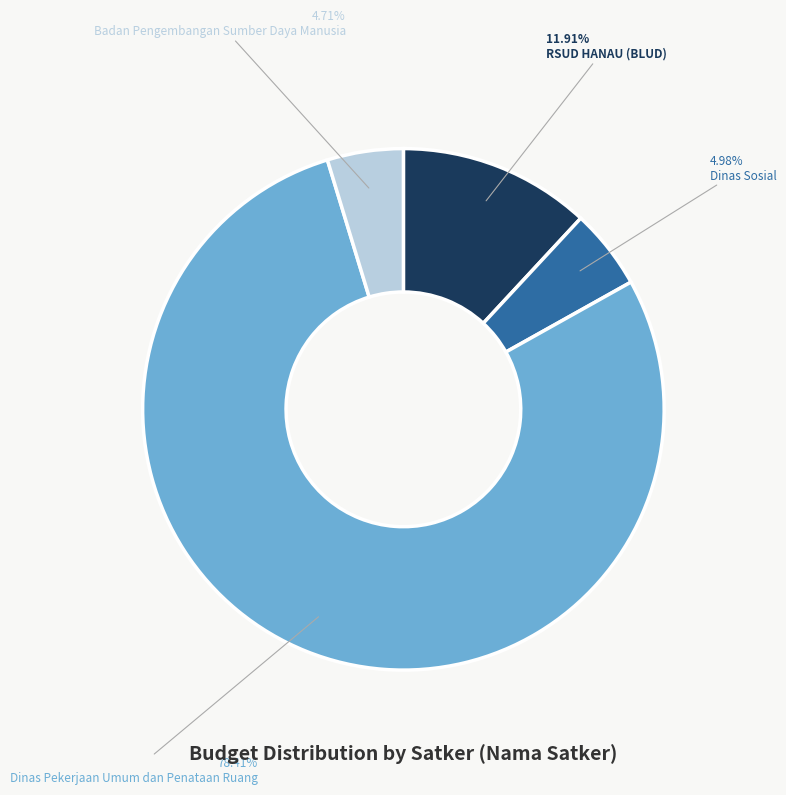

Which category accounts for the majority?

Dinas Pekerjaan Umum dan Penataan Ruang